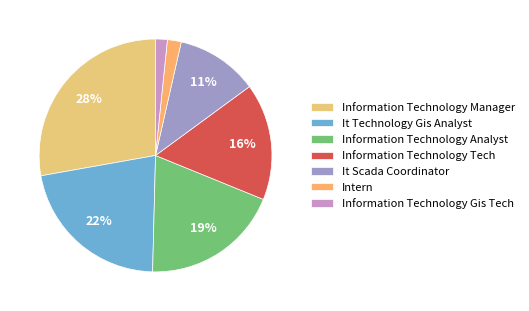

Rank the categories by value from highest to lowest.

Information Technology Manager, It Technology Gis Analyst, Information Technology Analyst, Information Technology Tech, It Scada Coordinator, Intern, Information Technology Gis Tech